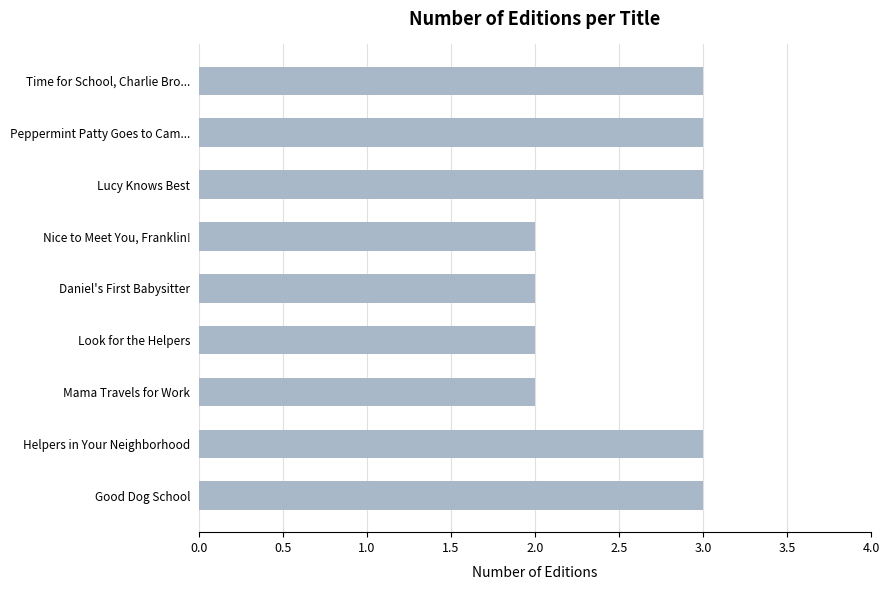

What is the ratio of the value at Look for the Helpers to the value at Helpers in Your Neighborhood?

0.7